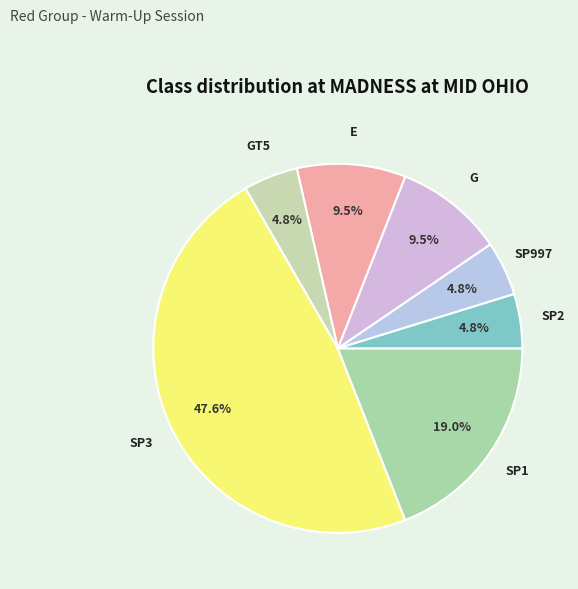

Which slice is the largest?

SP3